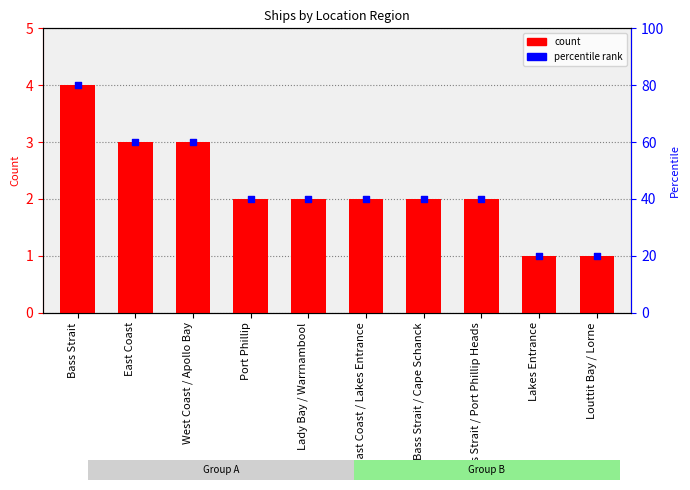

At how many categories does at least one series exceed 58?

3